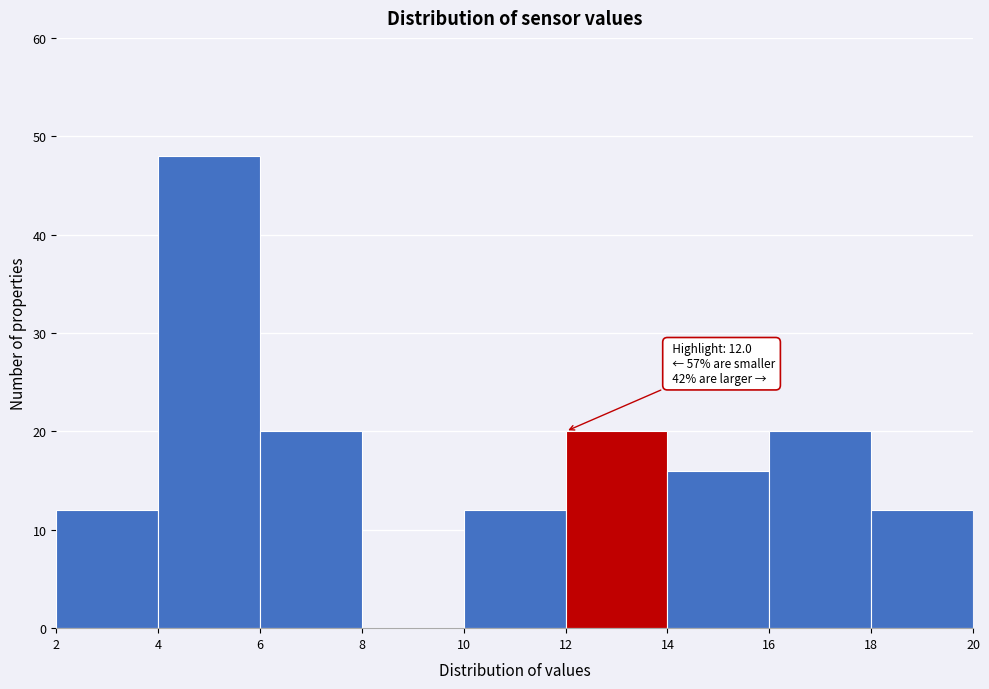

Over which range of the x-axis is the bar tallest?

4 to 6